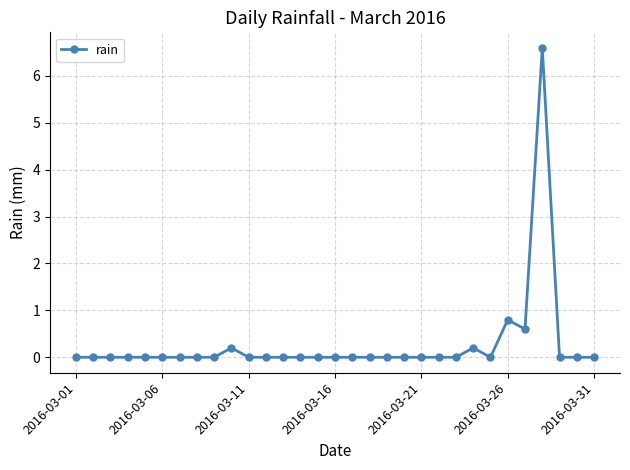

True or false: there are more than 0 points higher than both neighbors.

True